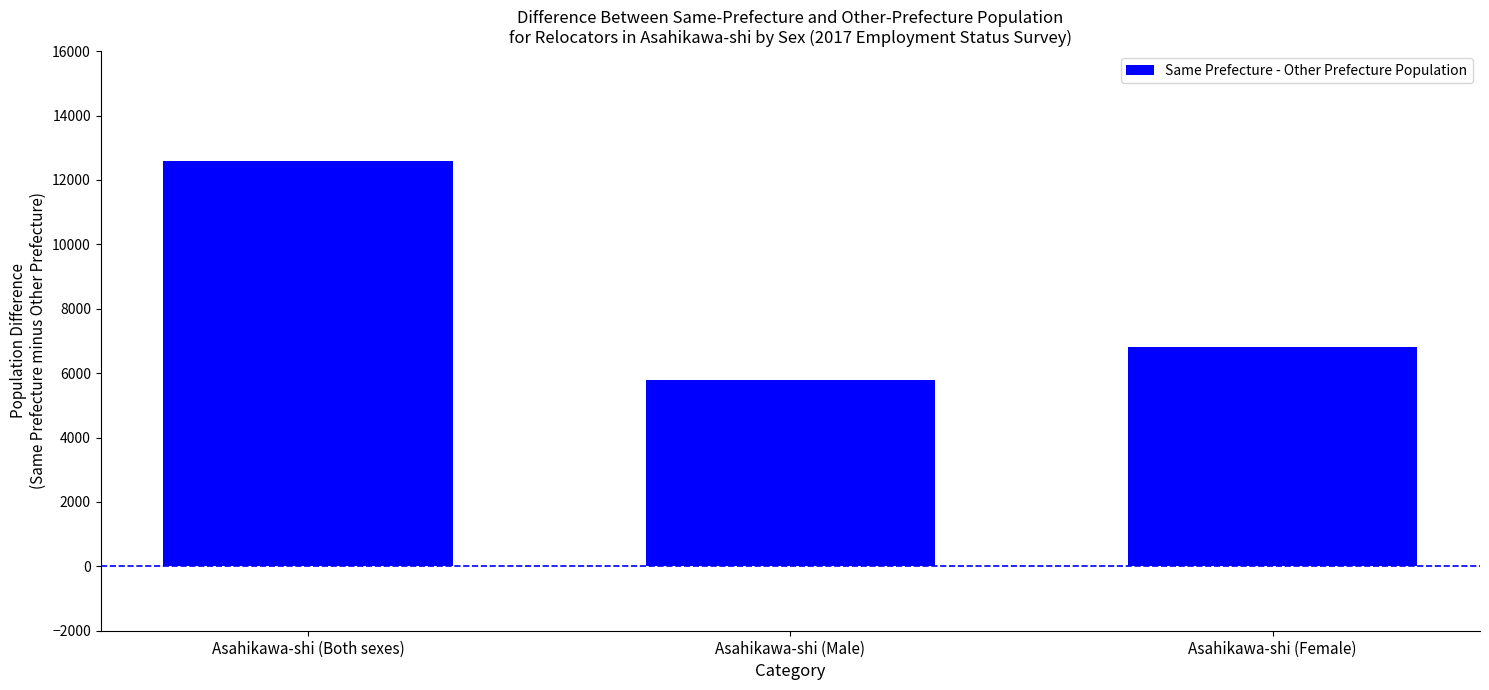

What is the minimum value shown in the chart?

5800